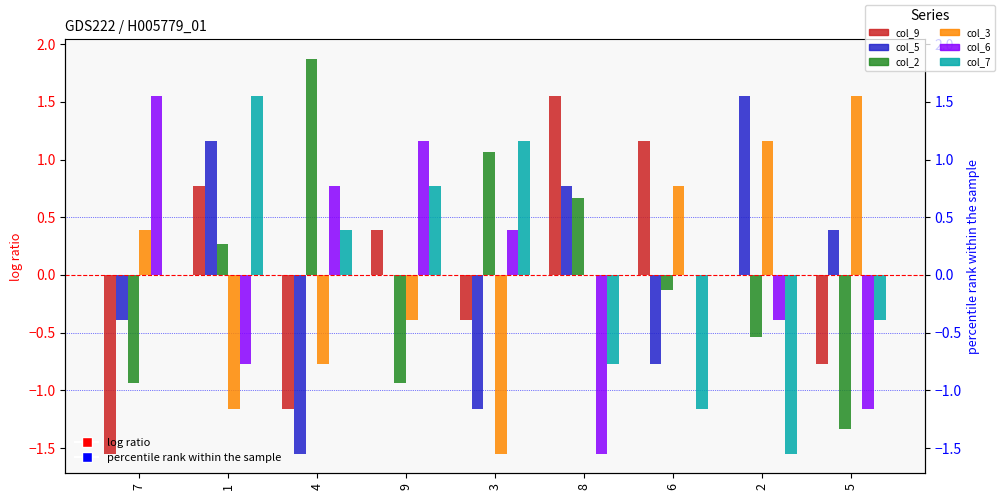

What is the highest value of the col_6 series?

1.5